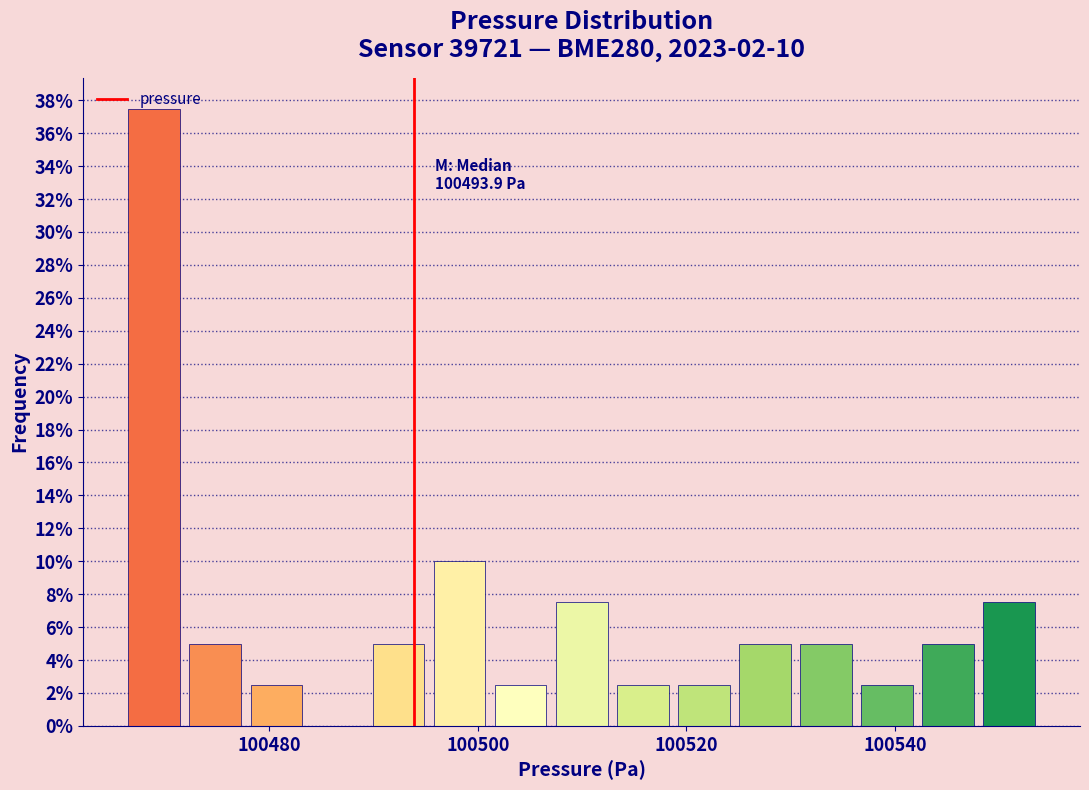

Read against the x-axis, roughly where is the centre of the tallest bar?

100468